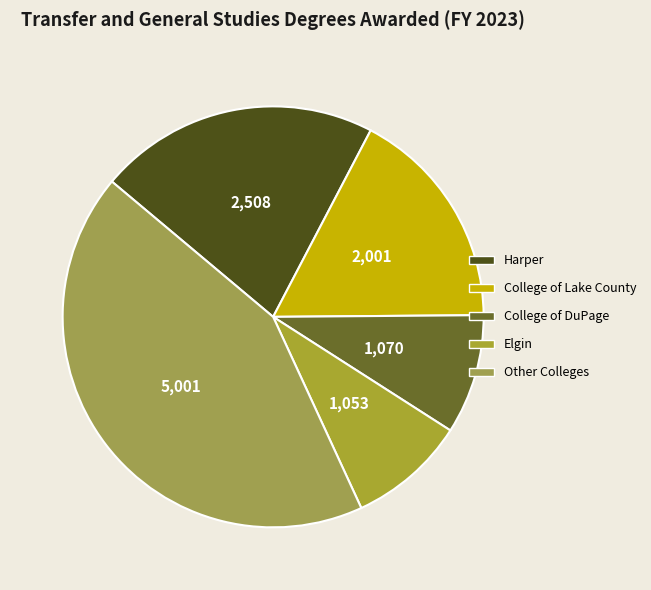

How many slices are in this pie chart?

5